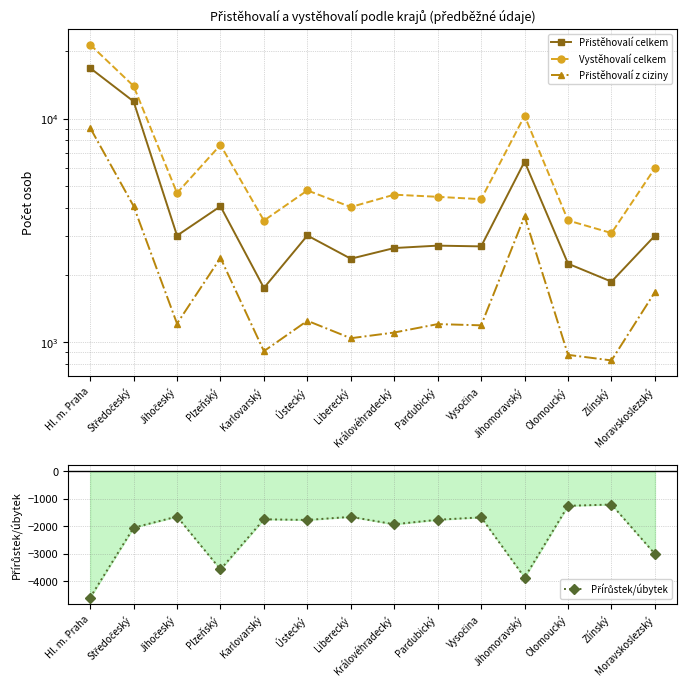

How many interior local peaks does the Vystěhovalí celkem series have?

4